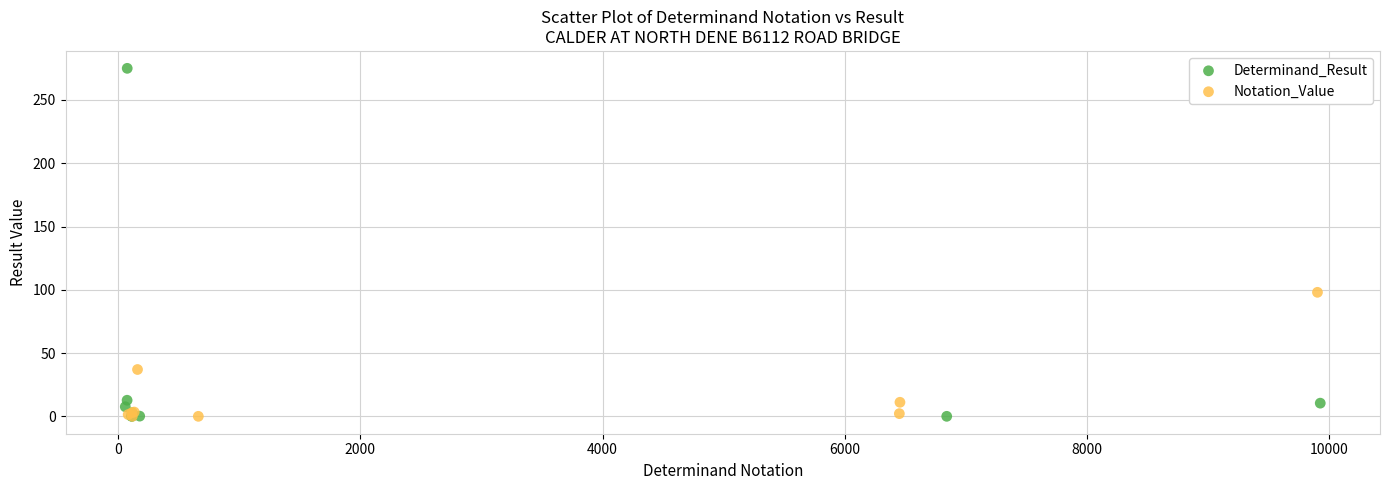

Which series reaches the maximum Y coordinate?

Determinand_Result